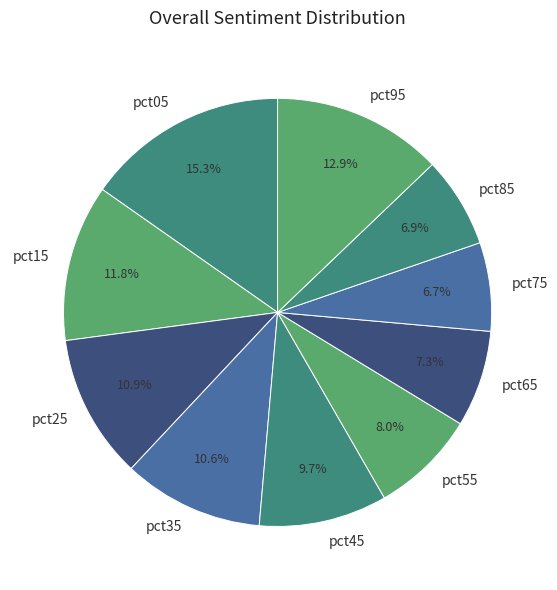

Approximately how many times larger is the value at pct05 compared to pct35?

1.4